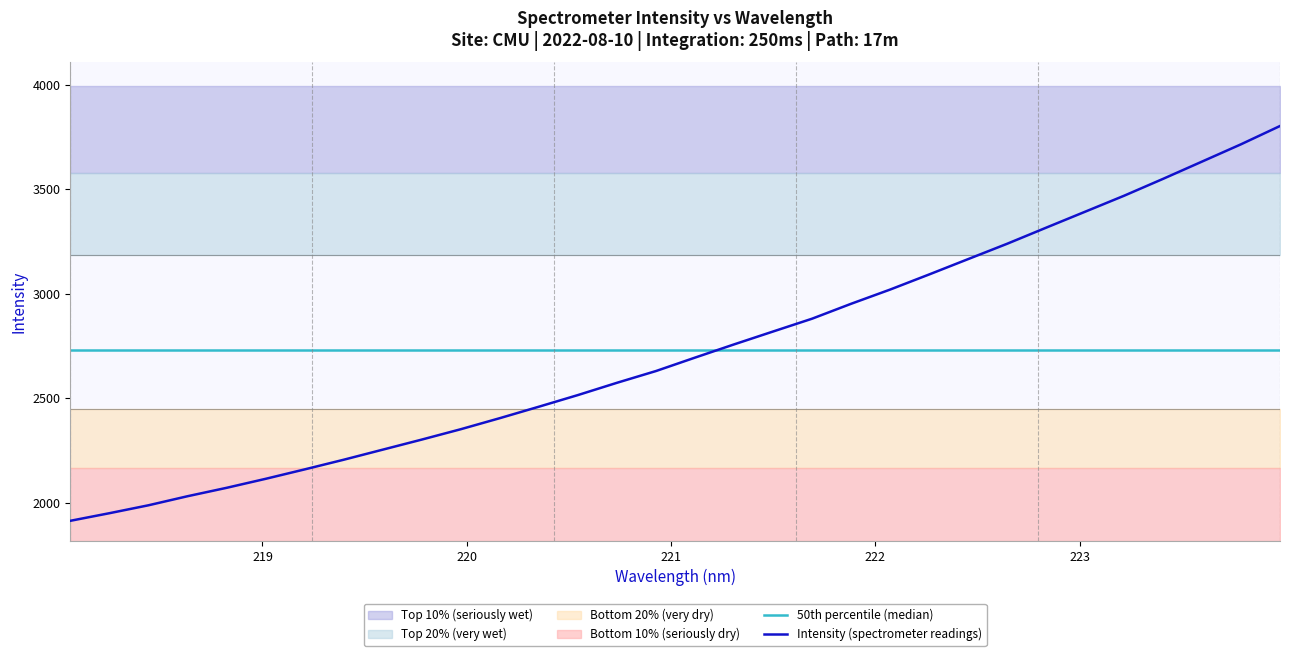

What is the maximum value for Intensity (spectrometer readings)?

3802.5